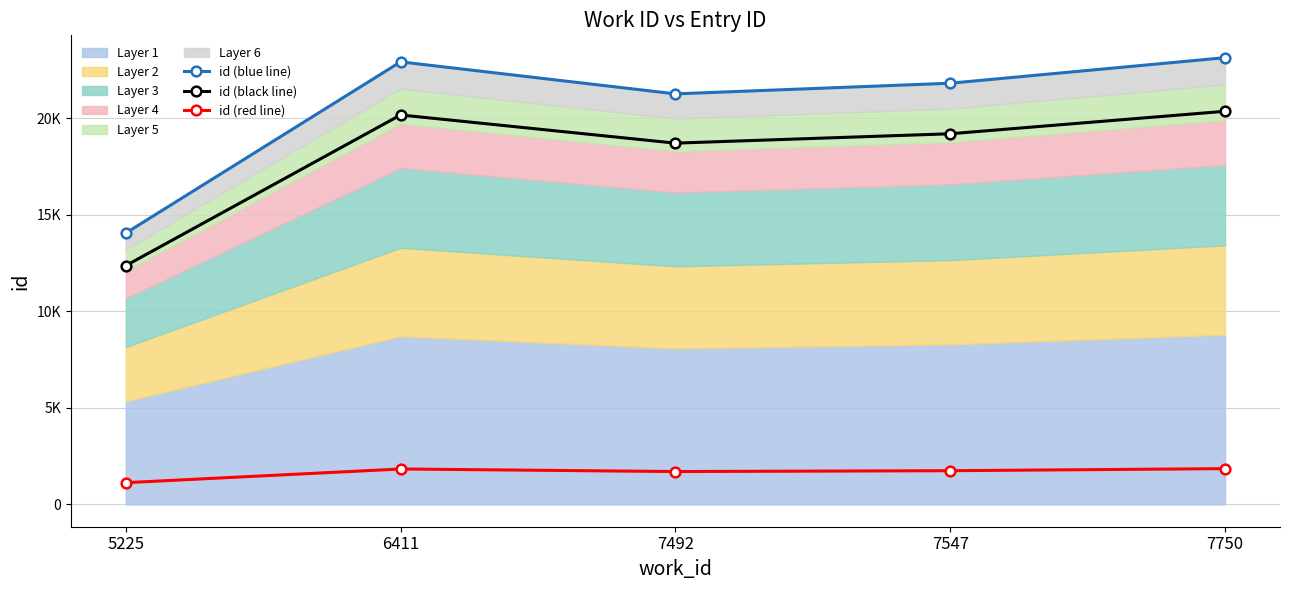

Rank the series by their maximum value, from lowest to highest.

id (red line), id (black line), id (blue line)